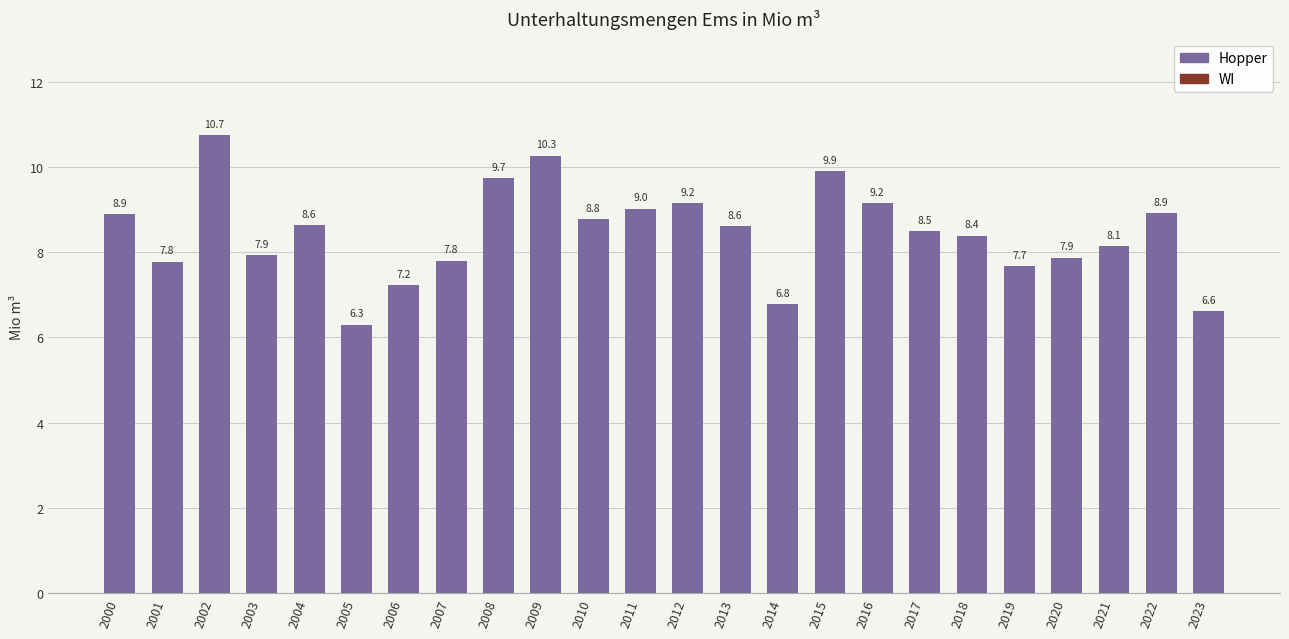

Are the bars horizontal?

No